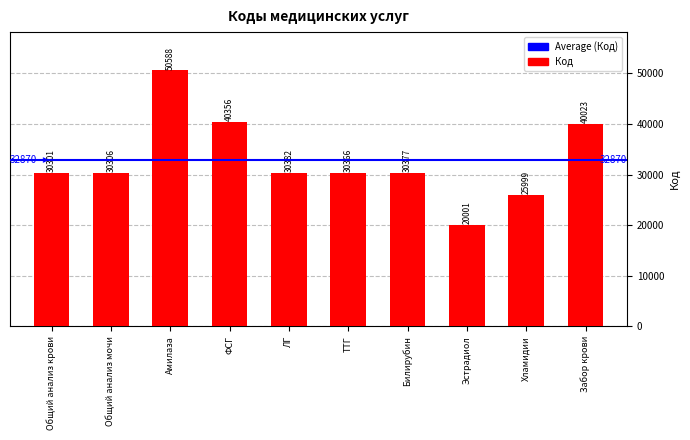

What is the maximum value shown in the chart?

50588